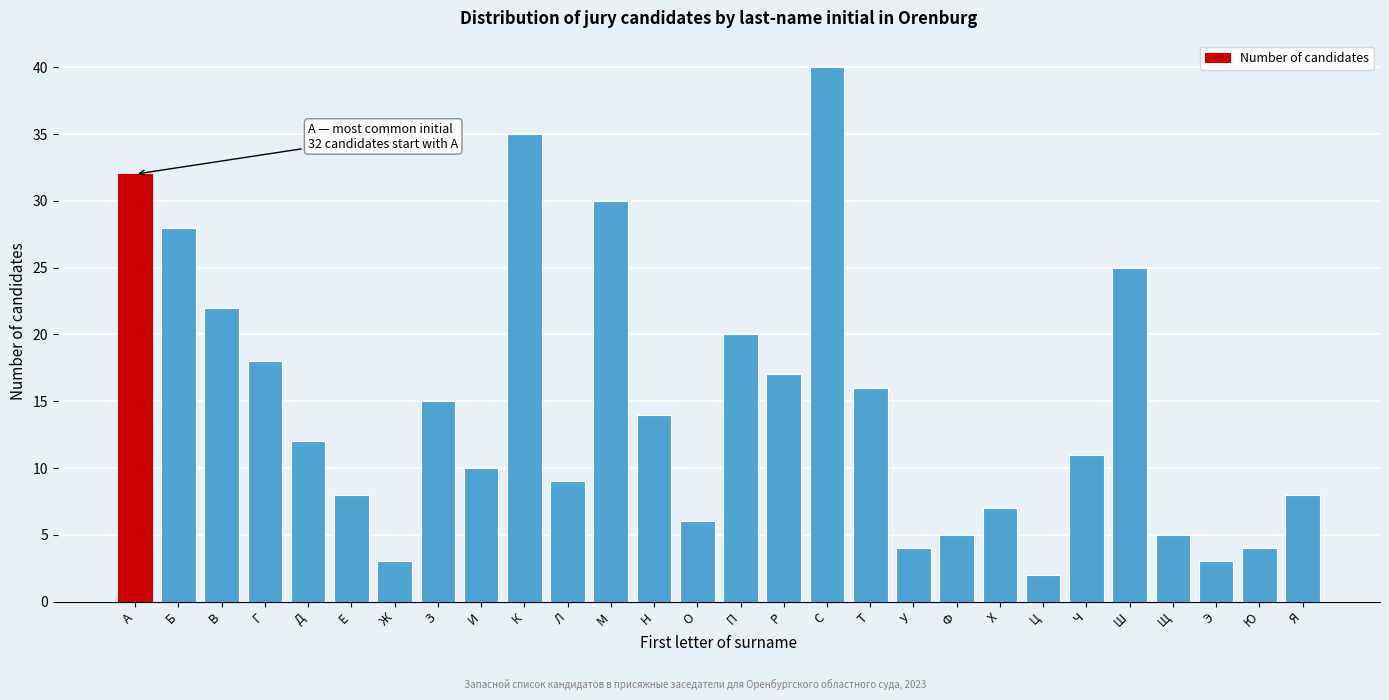

Reading left to right, extract all data points from this chart.

32	28	22	18	12	8	3	15	10	35	9	30	14	6	20	17	40	16	4	5	7	2	11	25	5	3	4	8